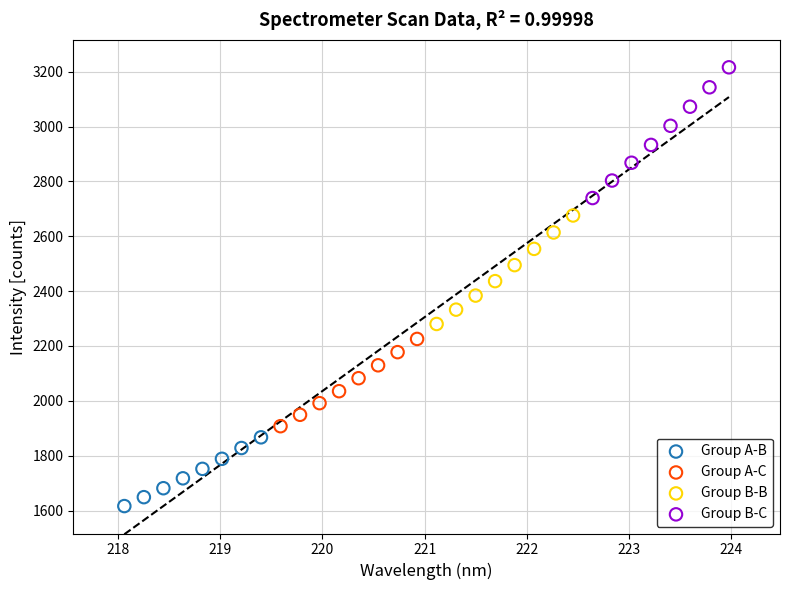

What are all the series names shown in the legend?

Group A-B, Group A-C, Group B-B, Group B-C